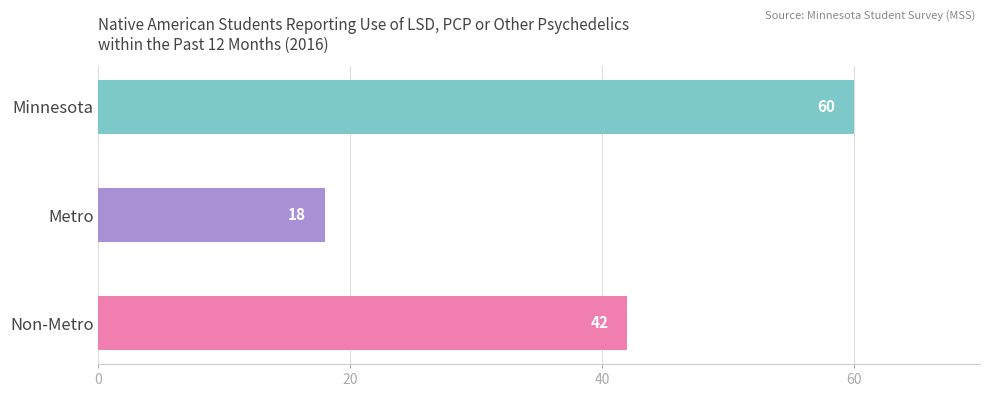

List the labels in order of value, smallest first.

Metro, Non-Metro, Minnesota